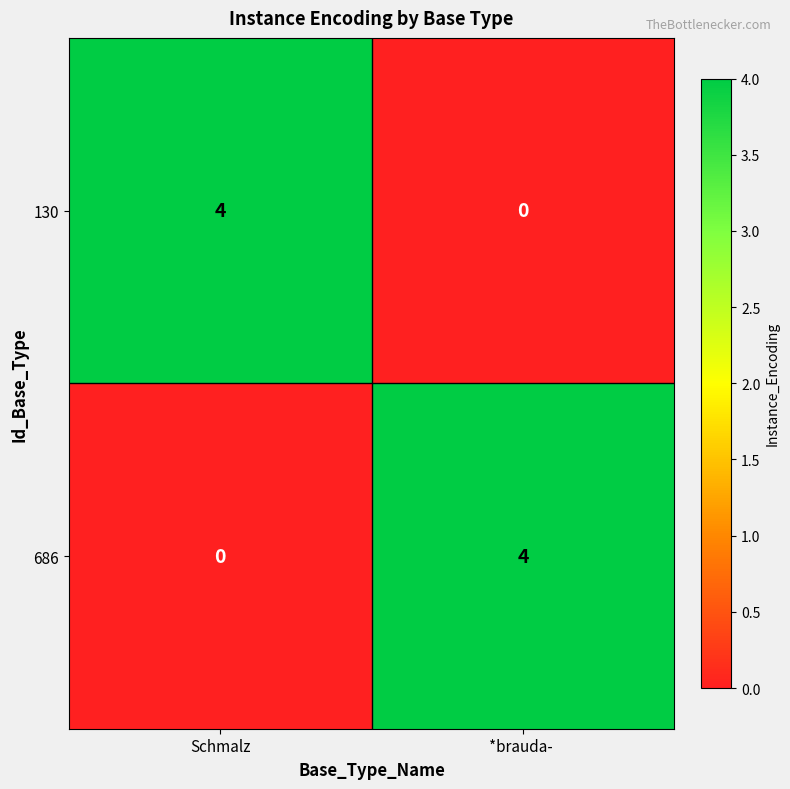

What is the total value across all series at *brauda- ?

4